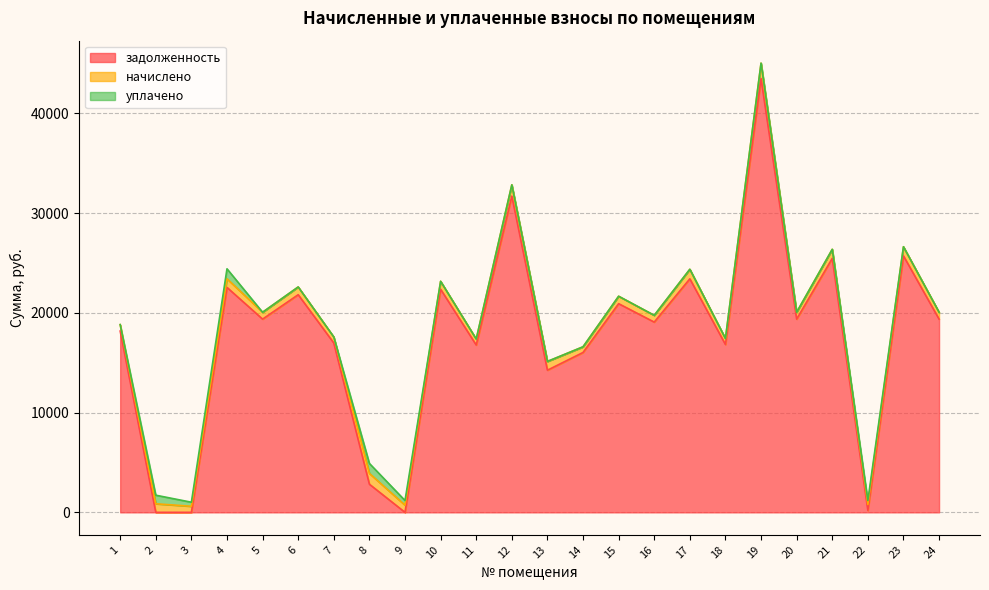

Where is the first local minimum for задолженность?

5